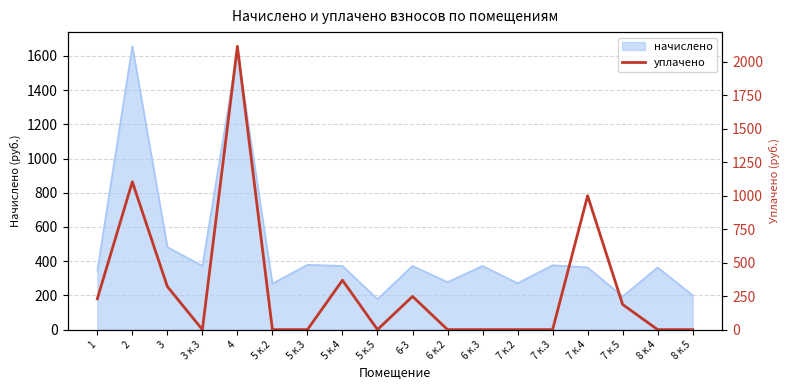

Rank the categories by value from lowest to highest.

3 к.3, 5 к.2, 5 к.3, 5 к.5, 6 к.2, 6 к.3, 7 к.2, 7 к.3, 8 к.4, 8 к.5, 7 к.5, 1, 6-3, 3, 5 к.4, 7 к.4, 2, 4